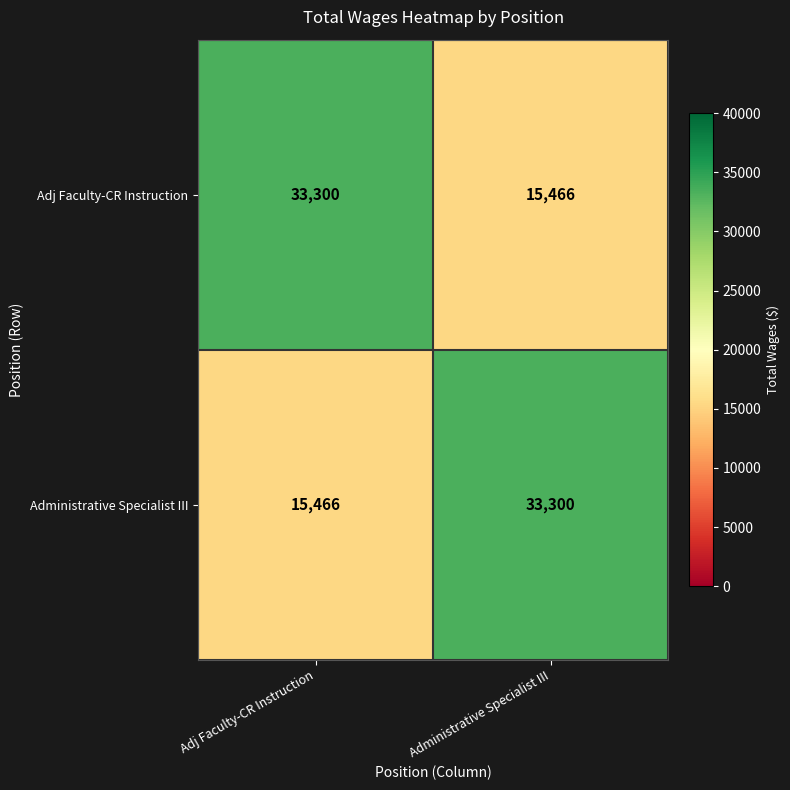

What is the average value of the Adj Faculty-CR Instruction series?

24383